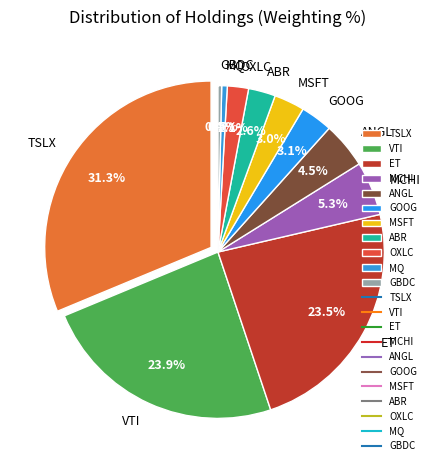

Between VTI and MQ, which is larger?

VTI